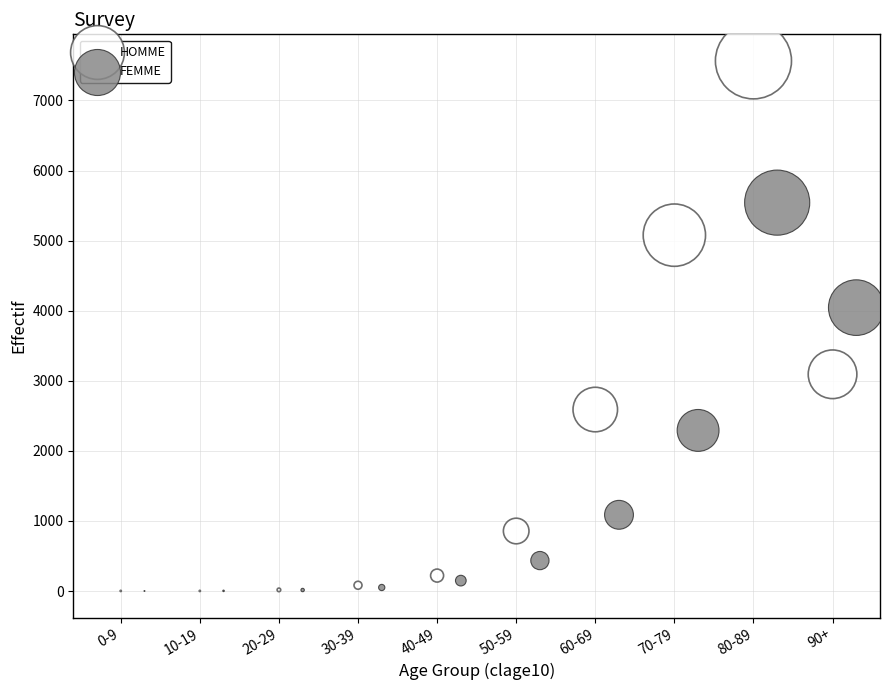

Which series has the largest Y range (max minus min)?

HOMME